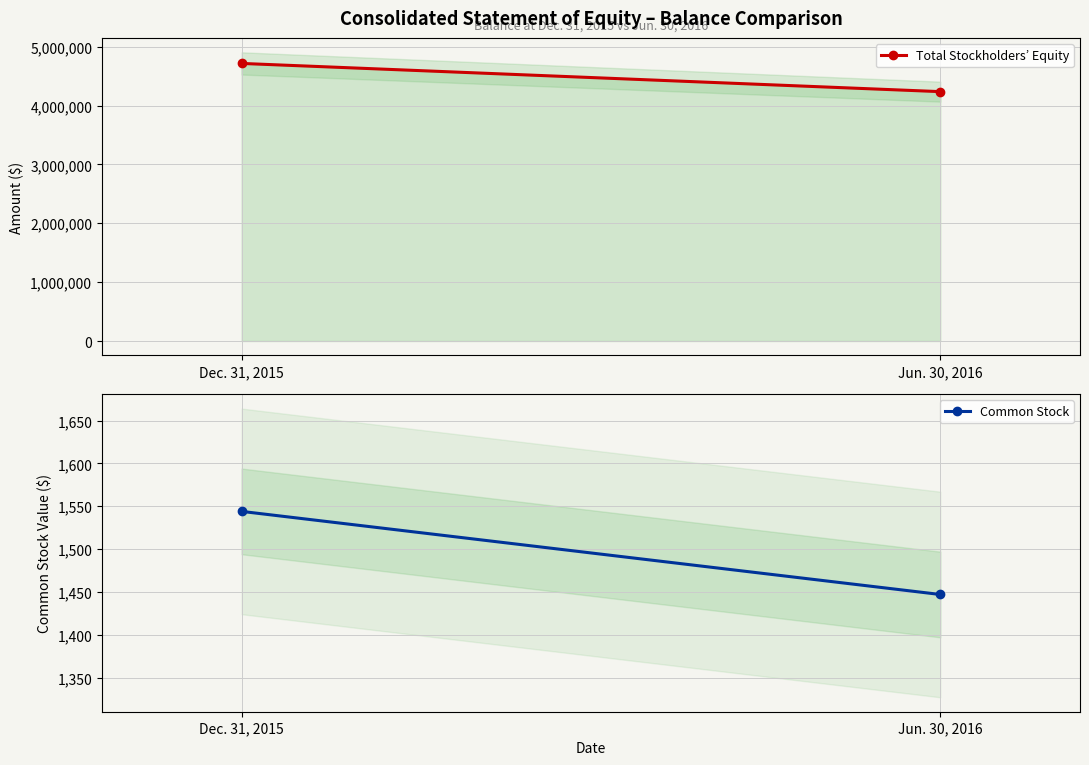

Which has a higher value, Dec. 31, 2015 or Jun. 30, 2016?

Dec. 31, 2015